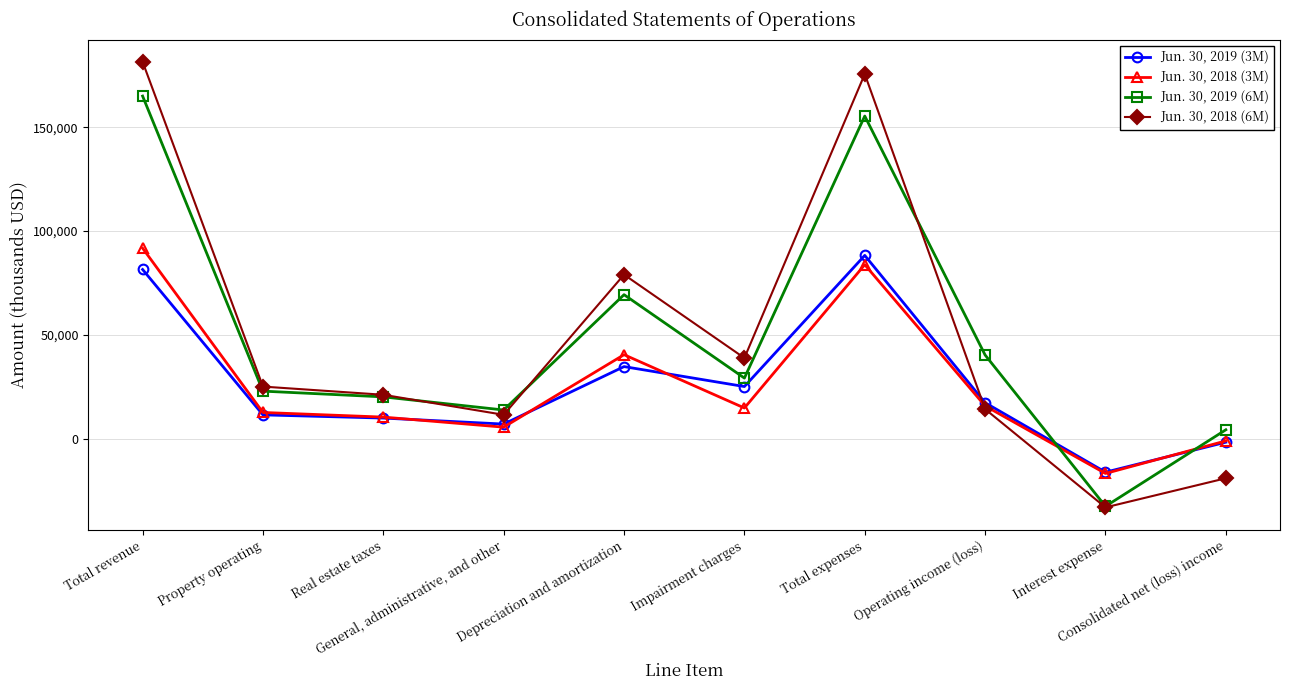

What is the spread (max minus min) of values at Consolidated net (loss) income?

23350